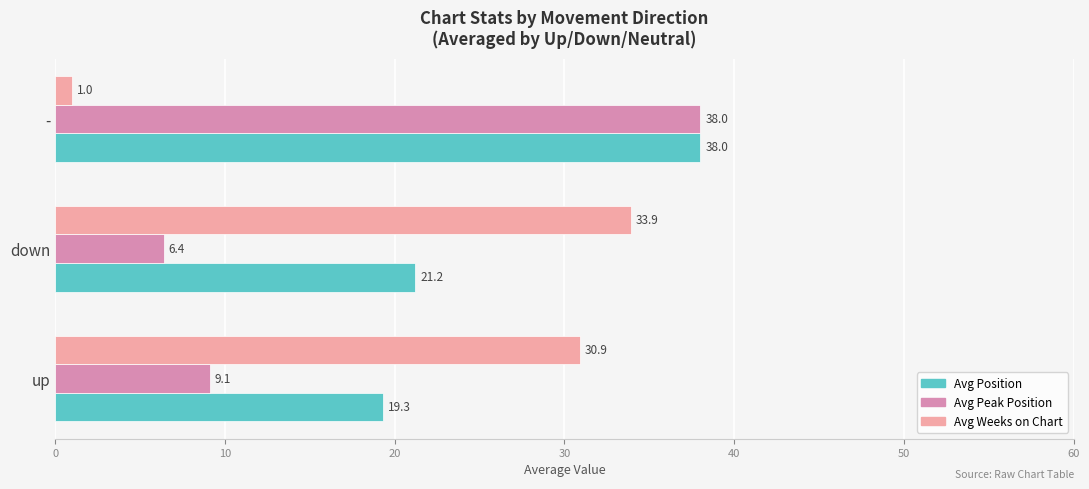

Which category has the highest value across all series?

-